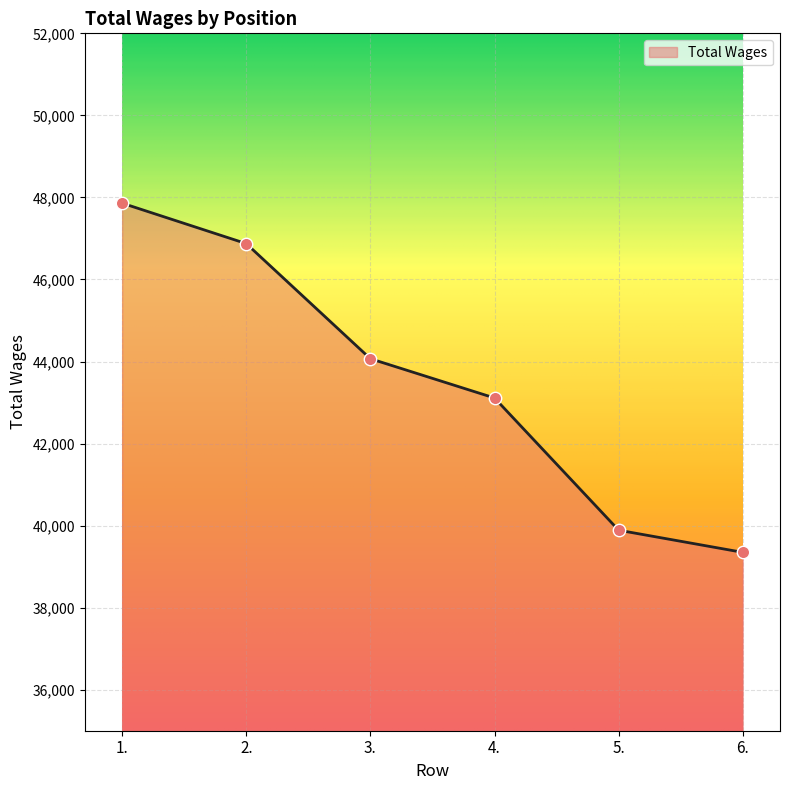

What is the change in value from 2. to 4.?

-3763